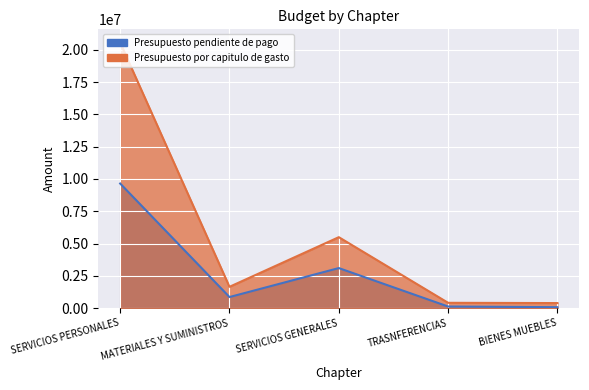

The Presupuesto por capitulo de gasto series shows 389194.2 at BIENES MUEBLES. True or false?

True